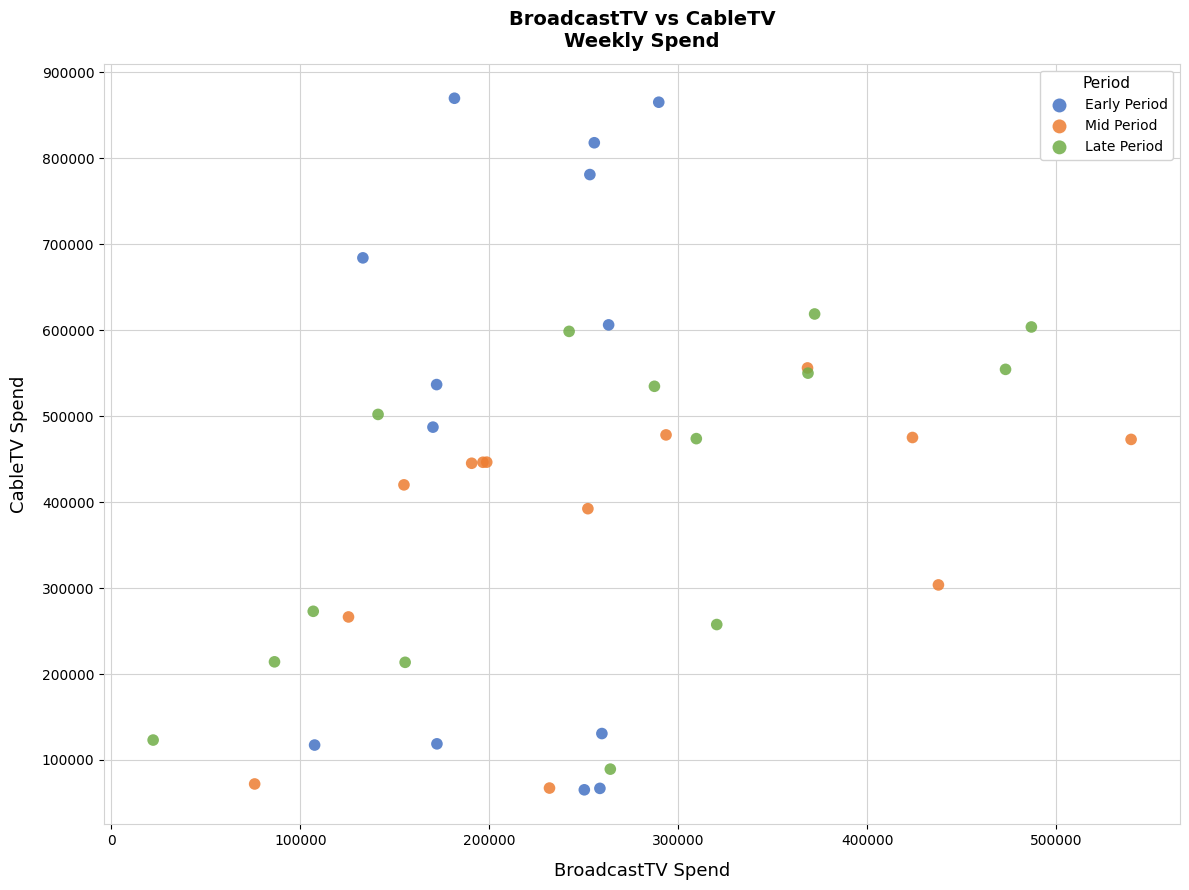

What are all the series names shown in the legend?

Early Period, Mid Period, Late Period